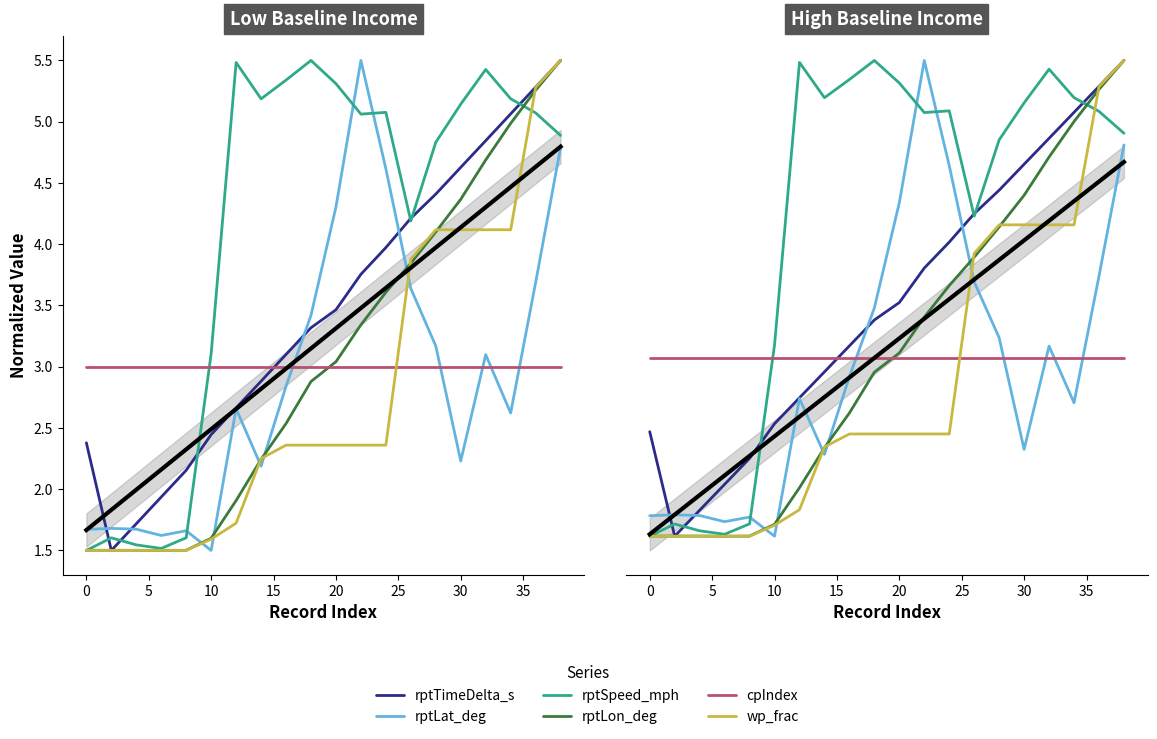

Reading right to left, what are all the values shown in this chart?

rptTimeDelta_s: 5.6	5.4	5.2	5.0	4.8	4.6	4.4	4.1	3.9	3.6	3.5	3.3	3.0	2.8	2.6	2.3	2.1	1.9	1.6	2.5
rptLat_deg: 4.9	3.8	2.8	3.2	2.4	3.3	3.8	4.8	5.6	4.5	3.6	3.0	2.3	2.8	1.6	1.8	1.8	1.8	1.8	1.8
rptSpeed_mph: 5.0	5.2	5.3	5.6	5.3	5.0	4.3	5.2	5.2	5.5	5.6	5.5	5.3	5.6	3.3	1.8	1.7	1.7	1.8	1.6
rptLon_deg: 5.6	5.4	5.1	4.8	4.5	4.3	4.0	3.8	3.5	3.2	3.0	2.7	2.4	2.1	1.7	1.7	1.6	1.7	1.7	1.7
cpIndex: 3.1	3.1	3.1	3.1	3.1	3.1	3.1	3.1	3.1	3.1	3.1	3.1	3.1	3.1	3.1	3.1	3.1	3.1	3.1	3.1
wp_frac: 5.6	5.4	4.3	4.3	4.3	4.3	4.0	2.5	2.5	2.5	2.5	2.5	2.4	1.9	1.7	1.6	1.6	1.6	1.6	1.6